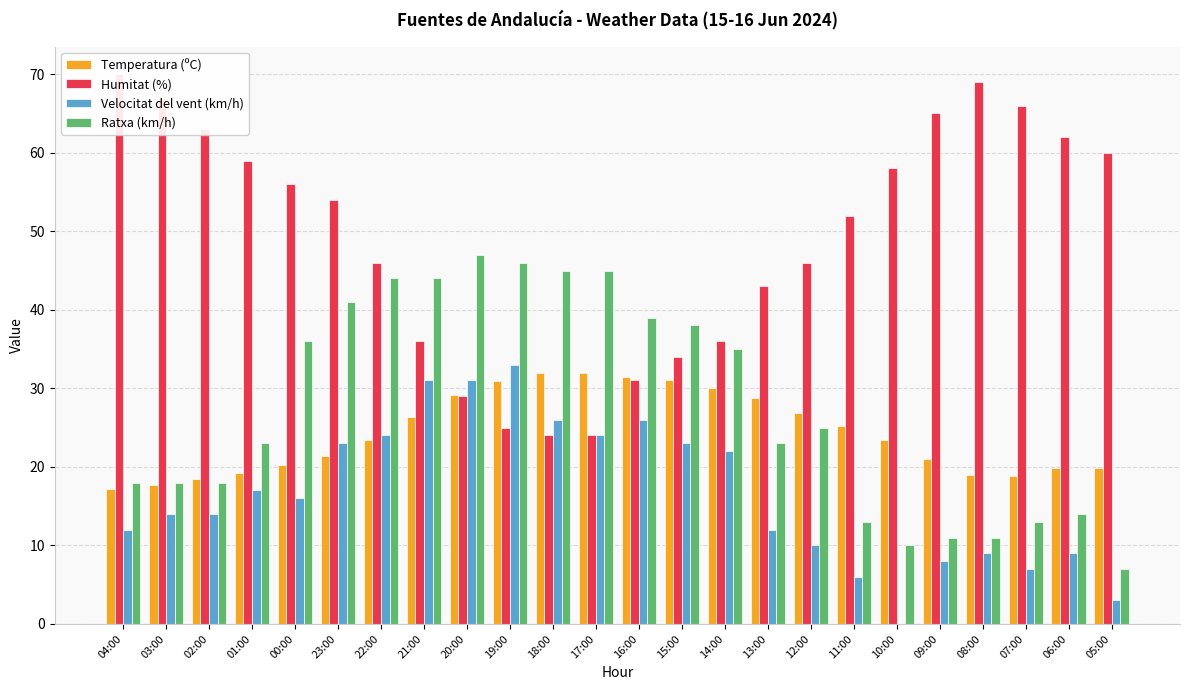

Does the chart contain any negative values?

No